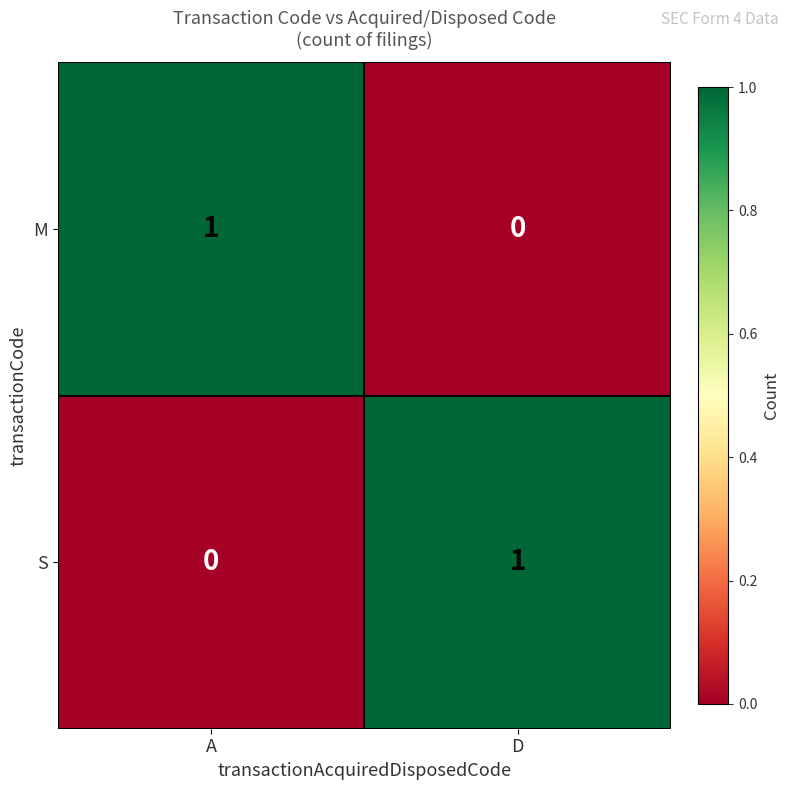

Is the value of S at A greater than the value of M at A?

No